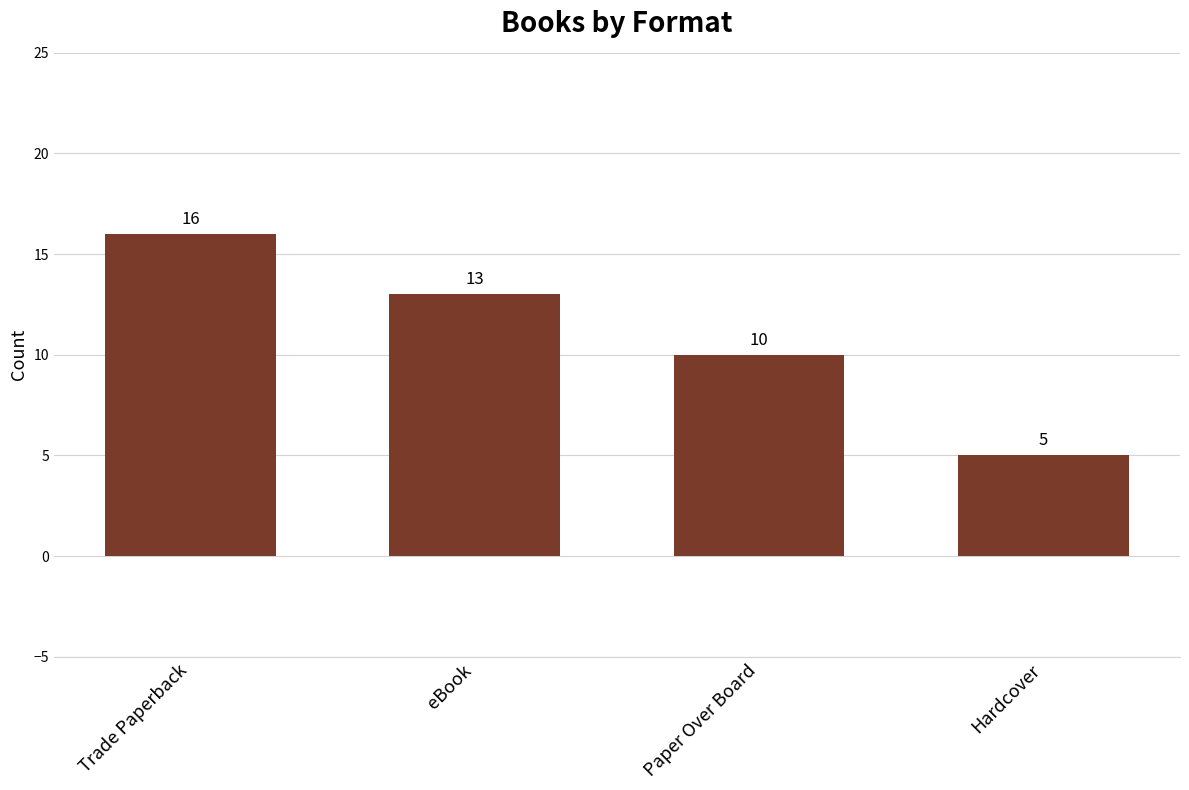

What is the label of the 2nd bar from the right?

Paper Over Board